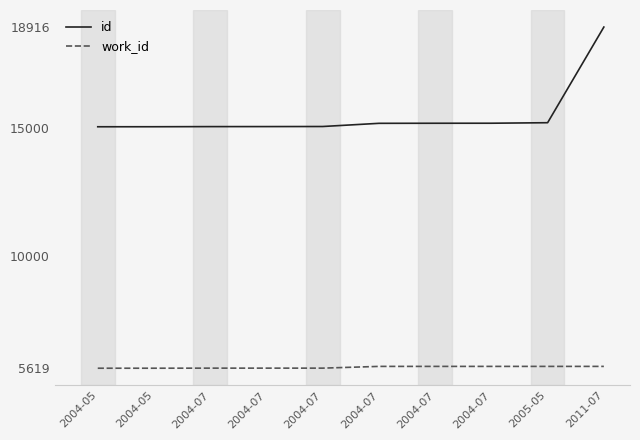

Which series has the widest spread of values?

id